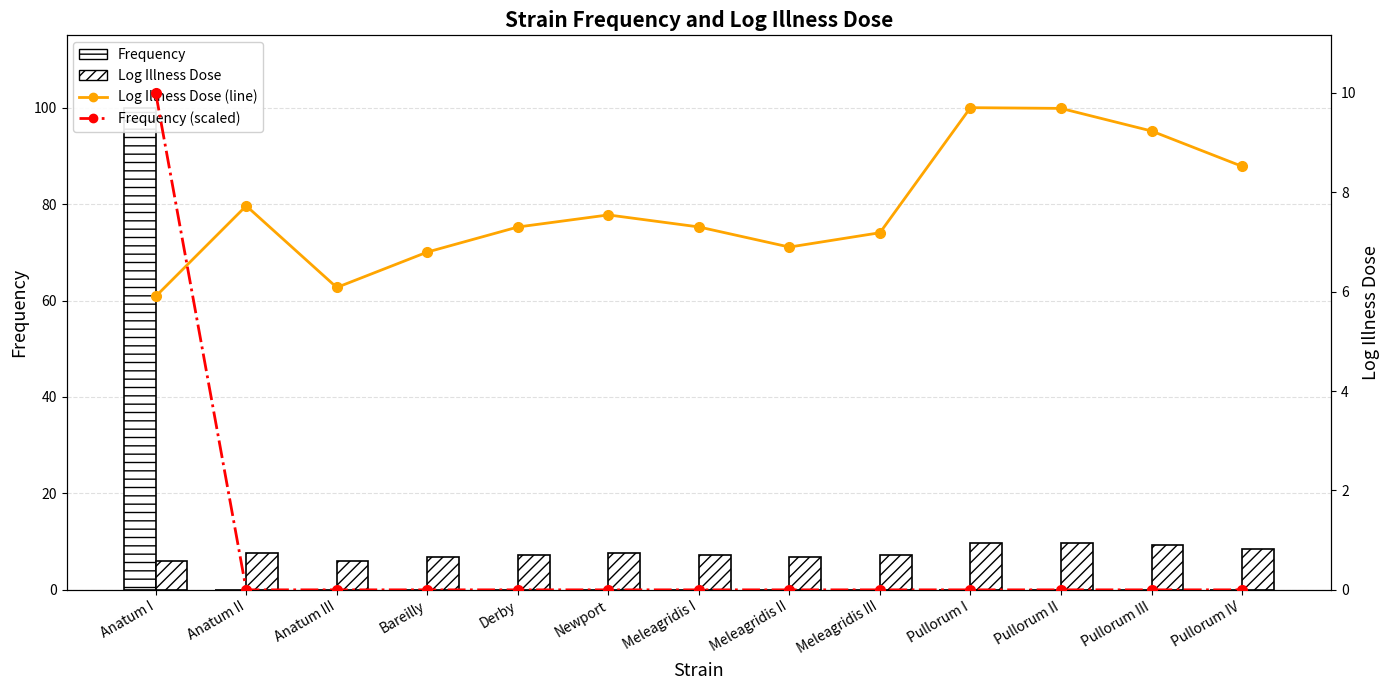

Is the value of Log Illness Dose at Newport greater than the value of Frequency (scaled) at Meleagridis I?

Yes